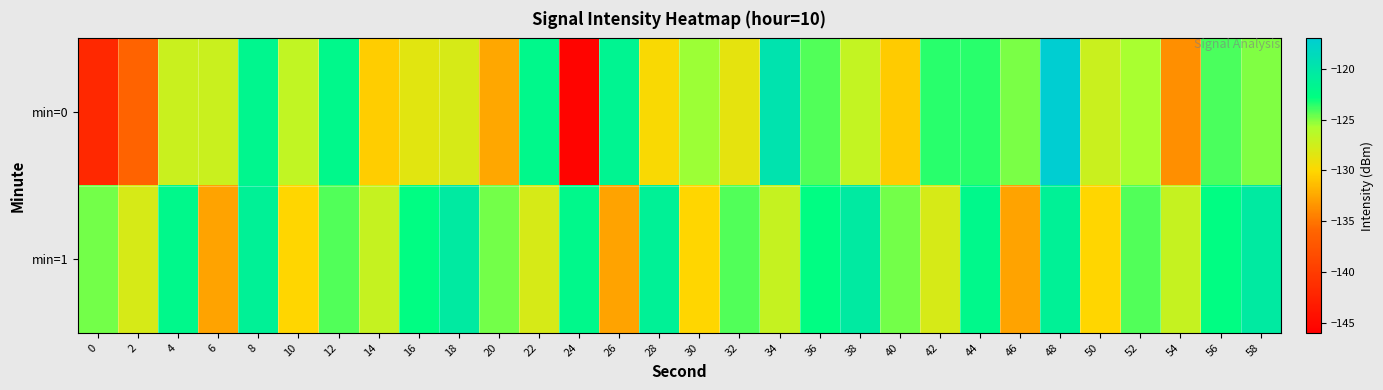

At which category does the chart reach its peak across all series?

48